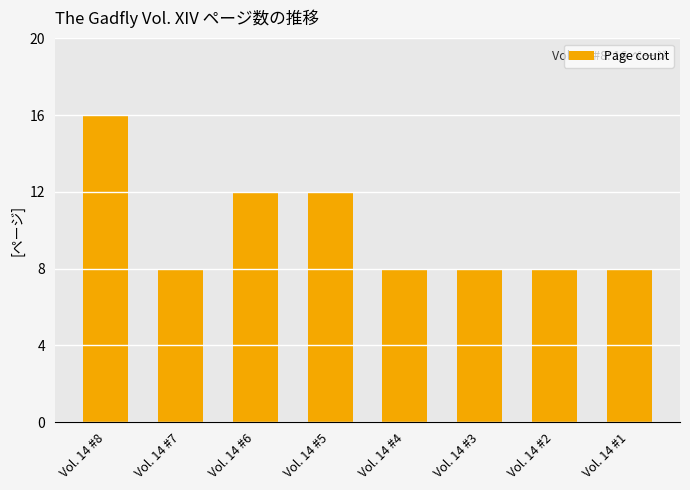

Approximately how many times larger is the value at Vol. 14 #8 compared to Vol. 14 #4?

2.0